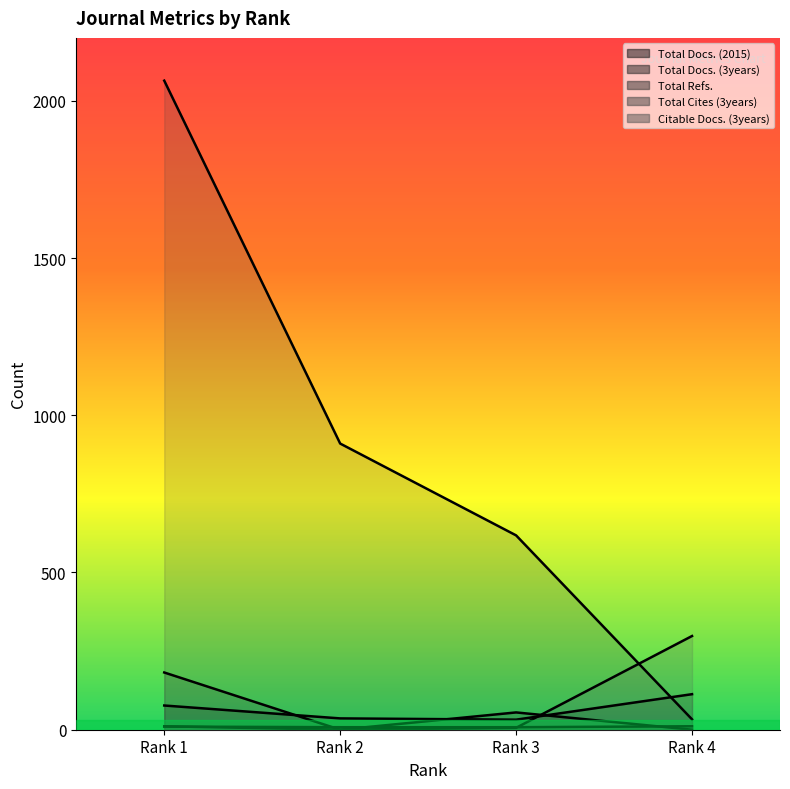

Which series has the widest spread of values?

Total Cites (3years)